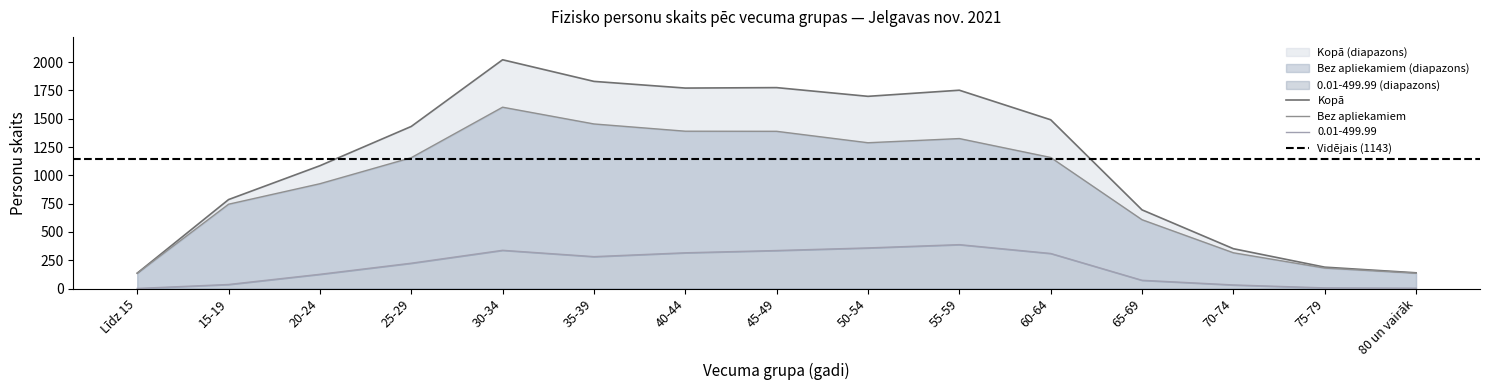

How many data points in Bez apliekamiem are above 1156?

7